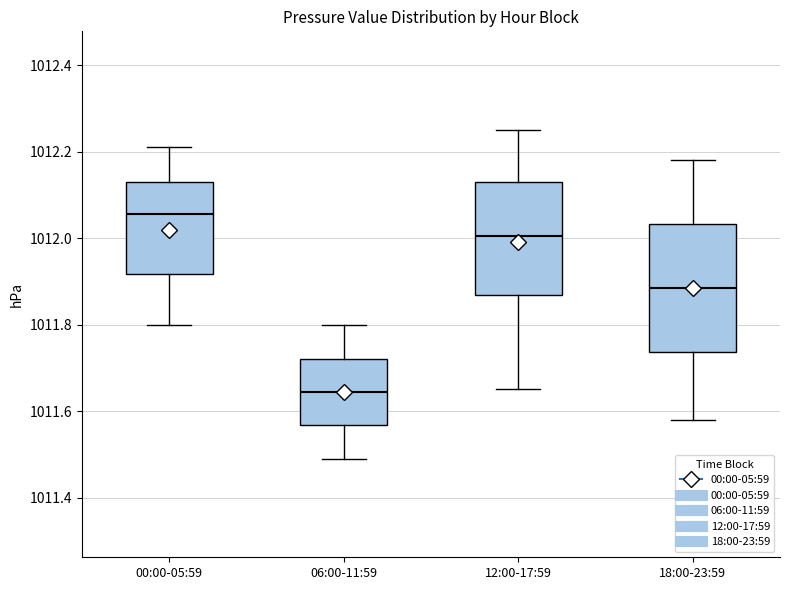

Which box has the lowest median line?

06:00-11:59